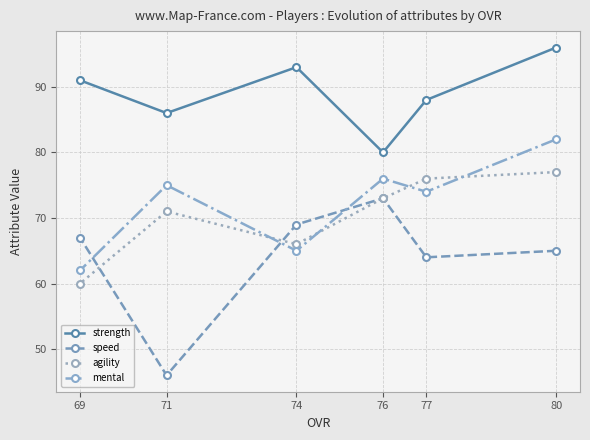

Rank the series by their maximum value, from highest to lowest.

strength, mental, agility, speed